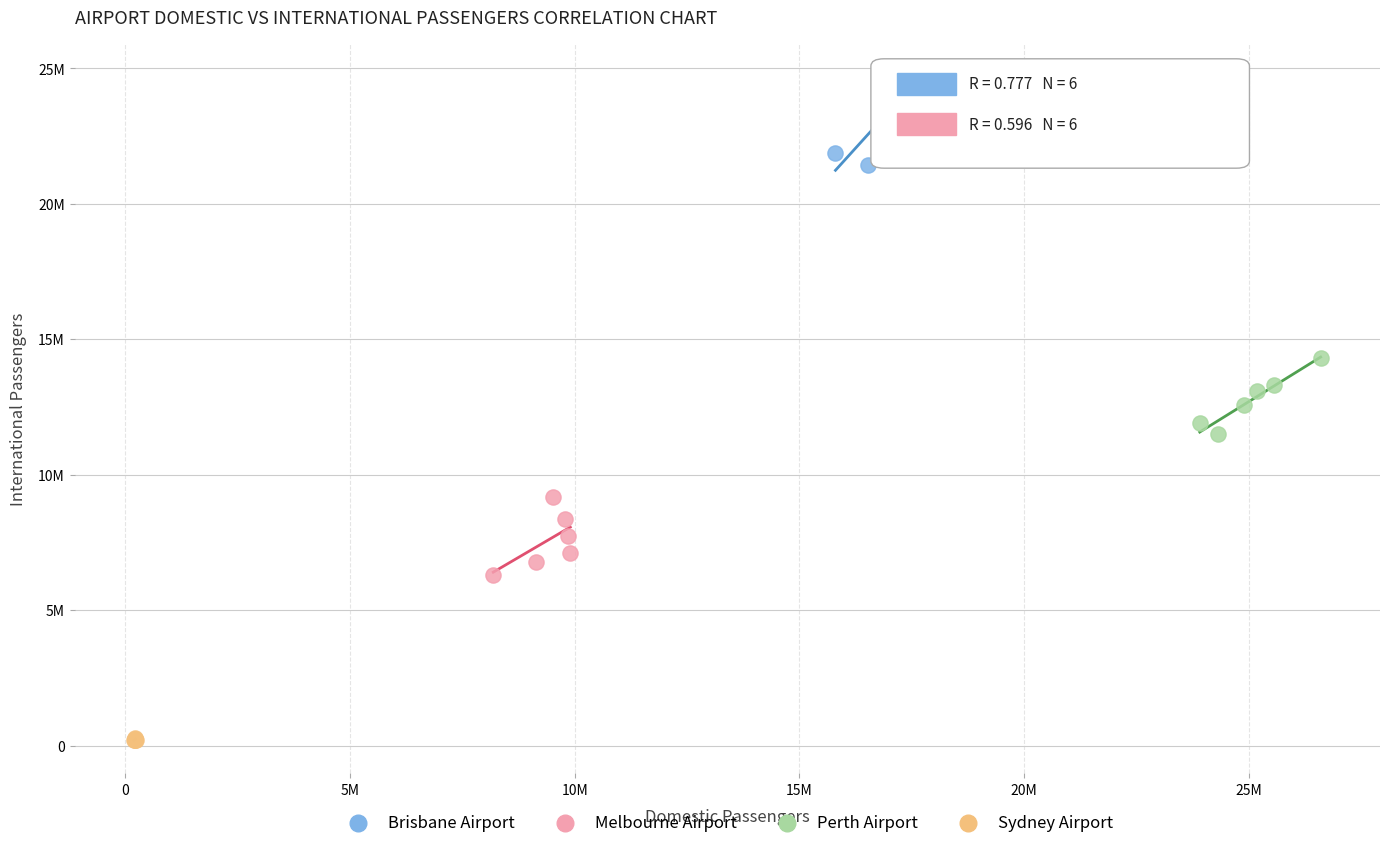

Which series contains the lowest Y value?

Sydney Airport